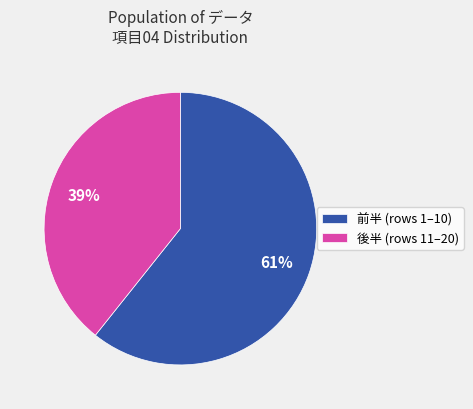

Do 後半 (rows 11–20) and 前半 (rows 1–10) together represent more than half of the pie?

Yes